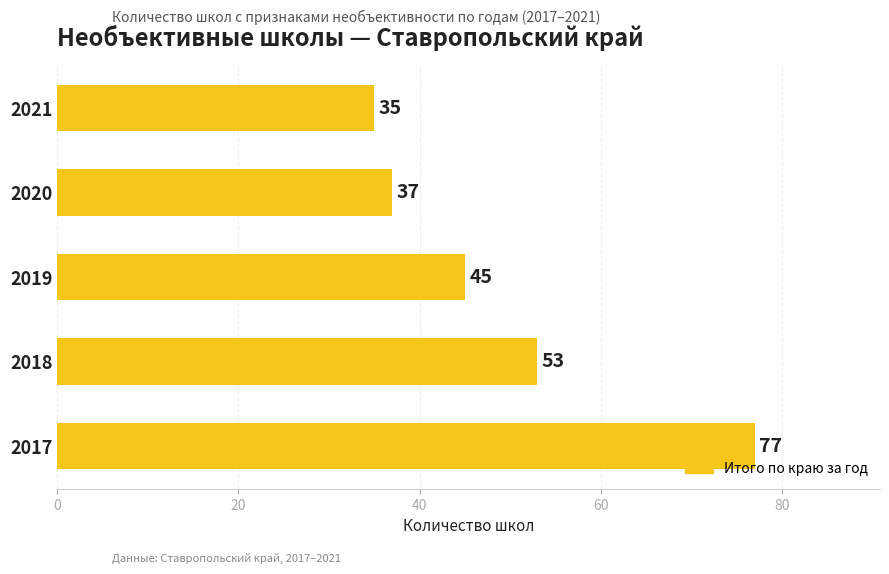

What is the value of the 3rd bar from the top?

45